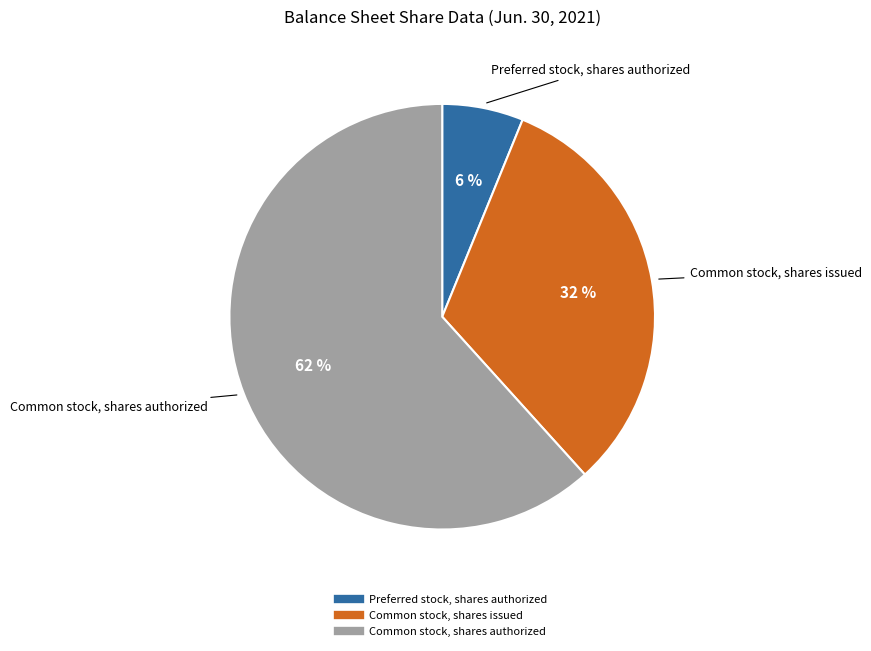

Which has a higher value, Common stock, shares issued or Preferred stock, shares authorized?

Common stock, shares issued